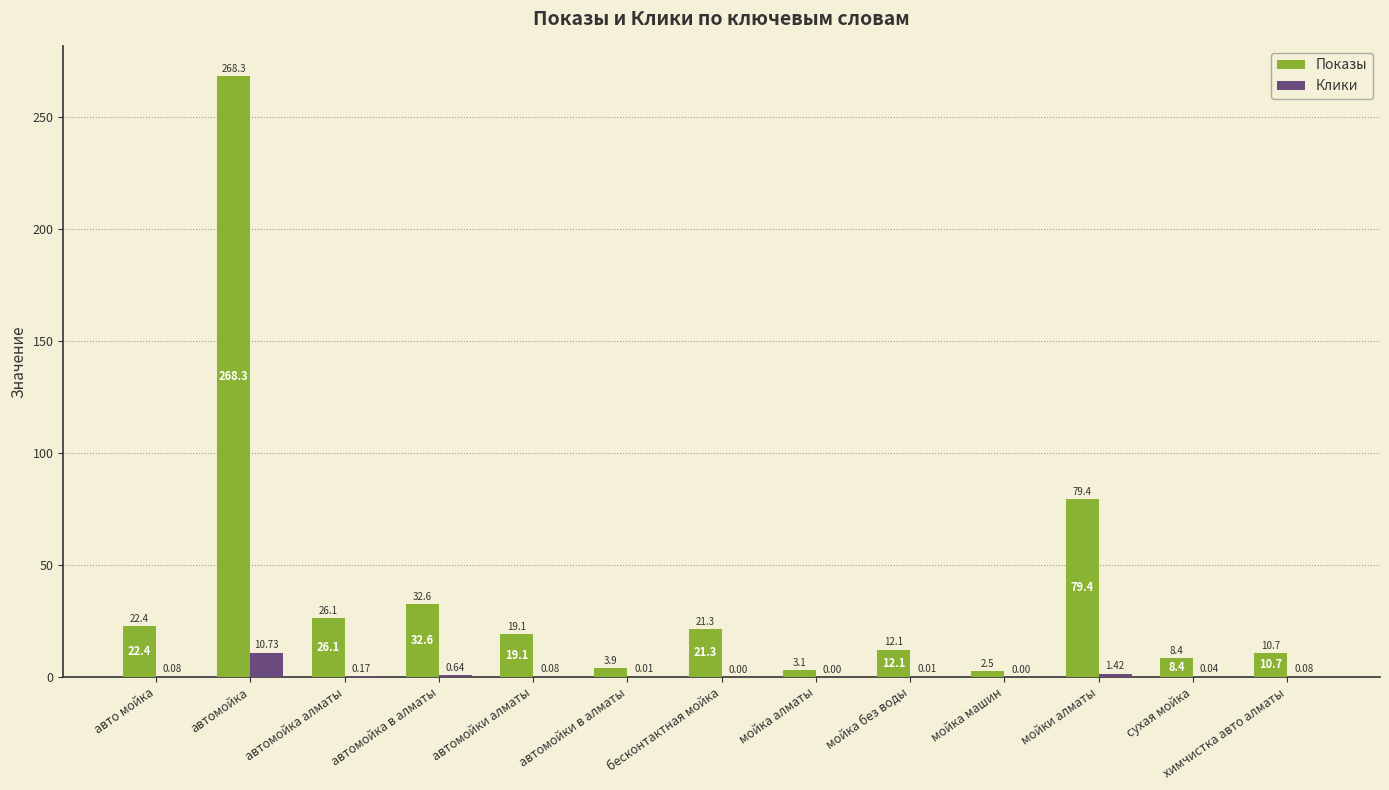

At which label is Показы closest to 135?

мойки алматы